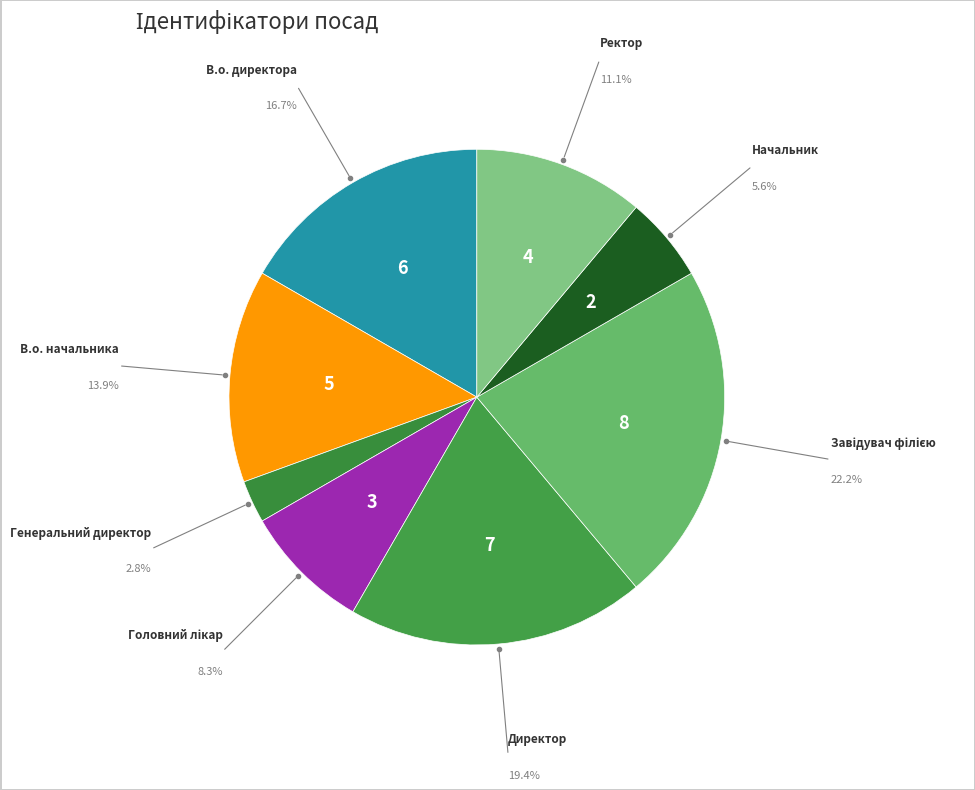

Rank the categories by value from lowest to highest.

Генеральний директор, Начальник, Головний лікар, Ректор, В.о. начальника, В.о. директора, Директор, Завідувач філією